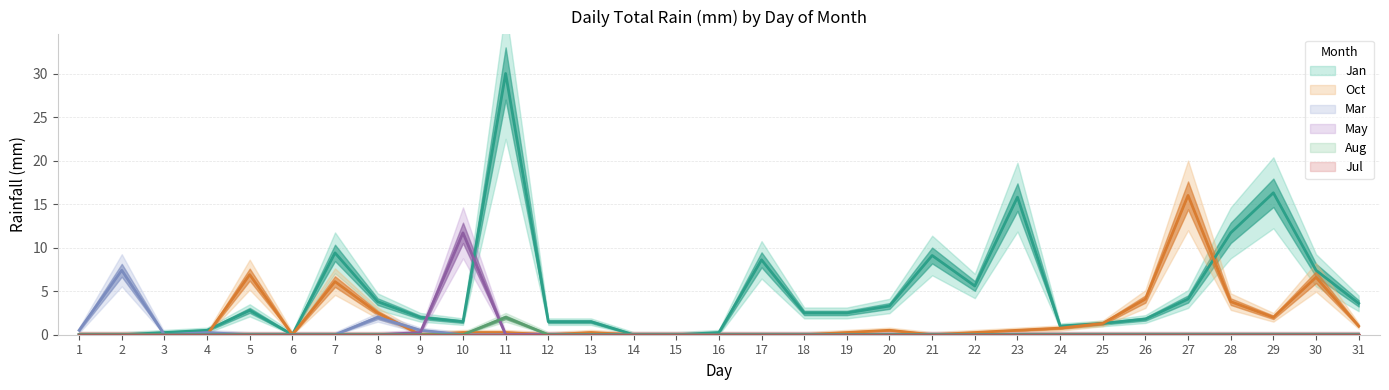

What is the difference between the maximum and second lowest values in the Aug series?

2.0